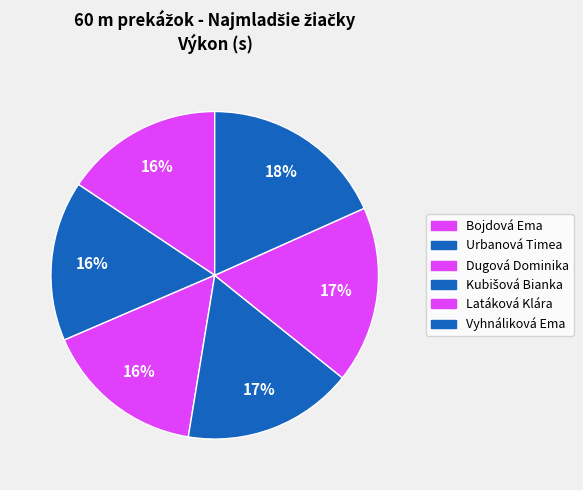

Approximately how many times larger is the value at Latáková Klára compared to Bojdová Ema?

1.1